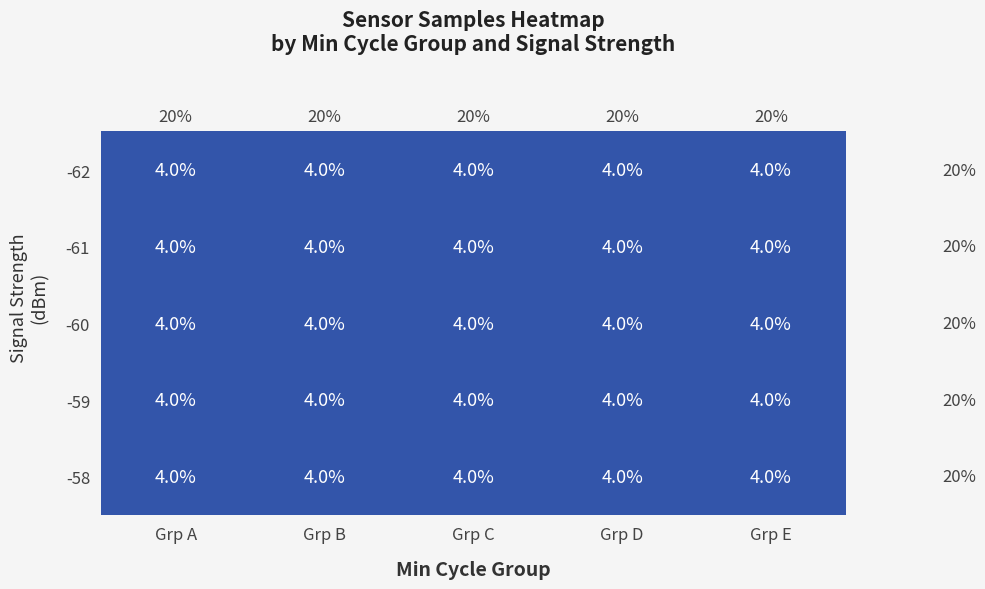

What is the sum of the -61 values at Grp D and Grp B?

8.0